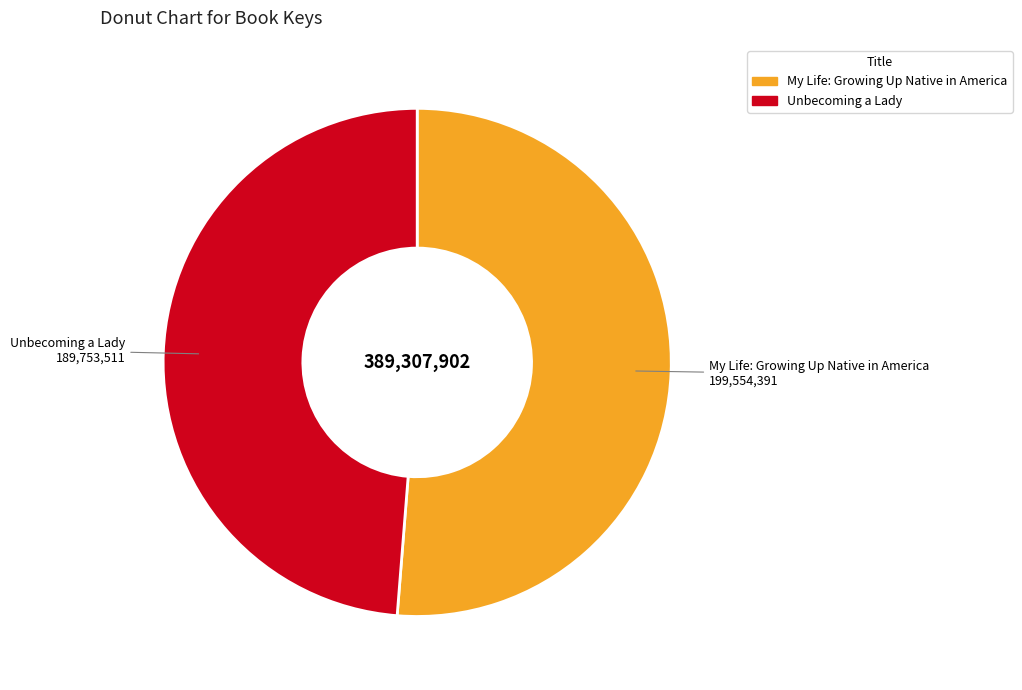

Does any single category account for the majority?

Yes